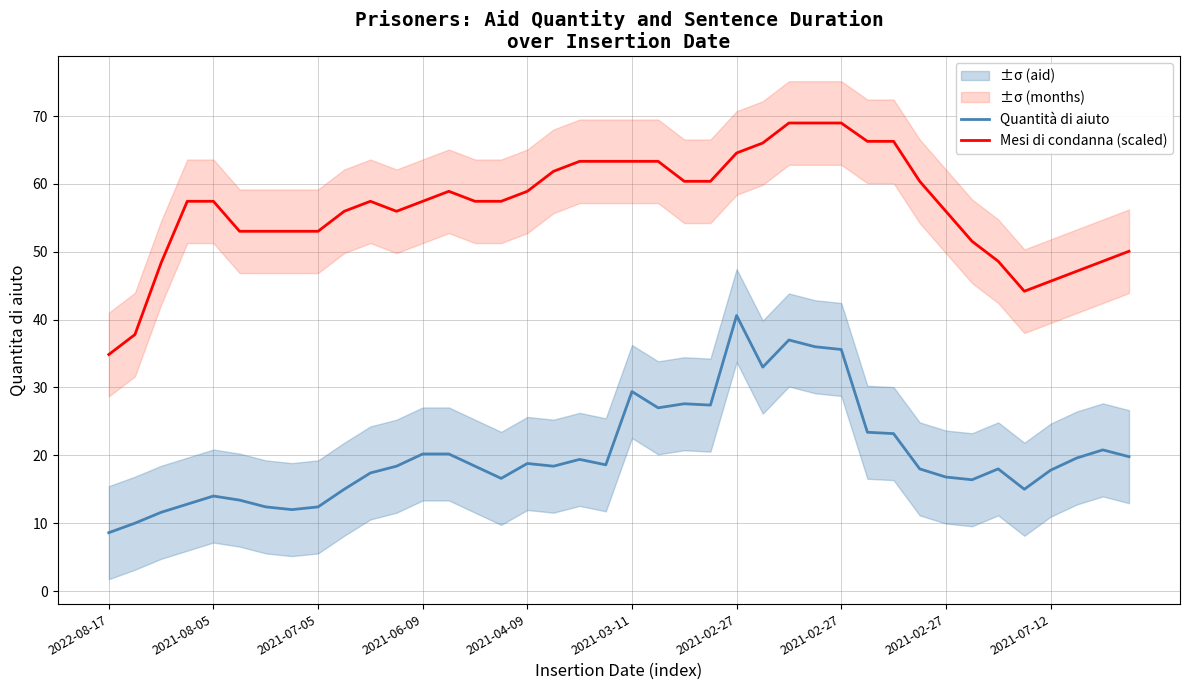

Reading left to right, extract all data points from this chart.

Quantità di aiuto: 8.6	10.0	11.6	12.8	14.0	13.4	12.4	12.0	12.4	15.0	17.4	18.4	20.2	20.2	18.4	16.6	18.8	18.4	19.4	18.6	29.4	27.0	27.6	27.4	40.6	33.0	37.0	36.0	35.6	23.4	23.2	18.0	16.8	16.4	18.0	15.0	17.8	19.6	20.8	19.8
Mesi di condanna (scaled): 34.9	37.8	48.4	57.4	57.4	53.0	53.0	53.0	53.0	56.0	57.4	56.0	57.4	58.9	57.4	57.4	58.9	61.9	63.3	63.3	63.3	63.3	60.4	60.4	64.6	66.0	69.0	69.0	69.0	66.3	66.3	60.4	56.0	51.5	48.6	44.2	45.7	47.1	48.6	50.1